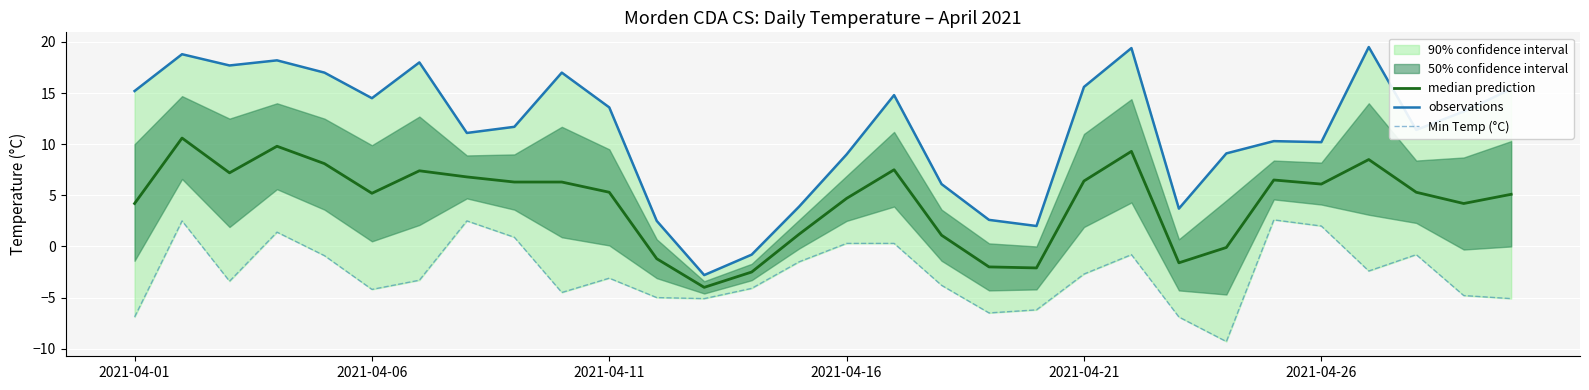

At how many categories does at least one series exceed 13?

15